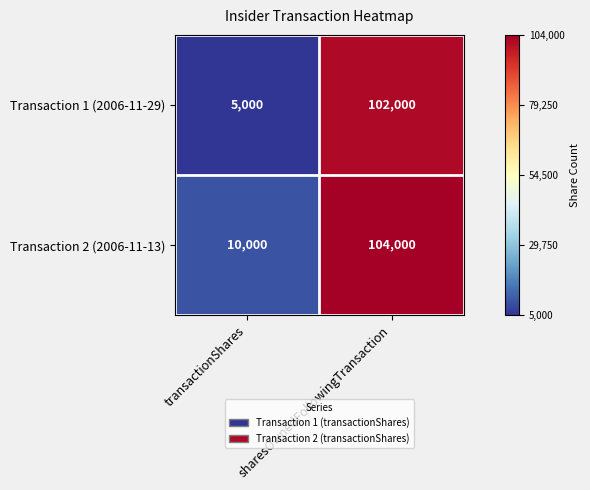

What is the sum of the Transaction 1 (2006-11-29) values at sharesOwnedFollowingTransaction and transactionShares?

107000